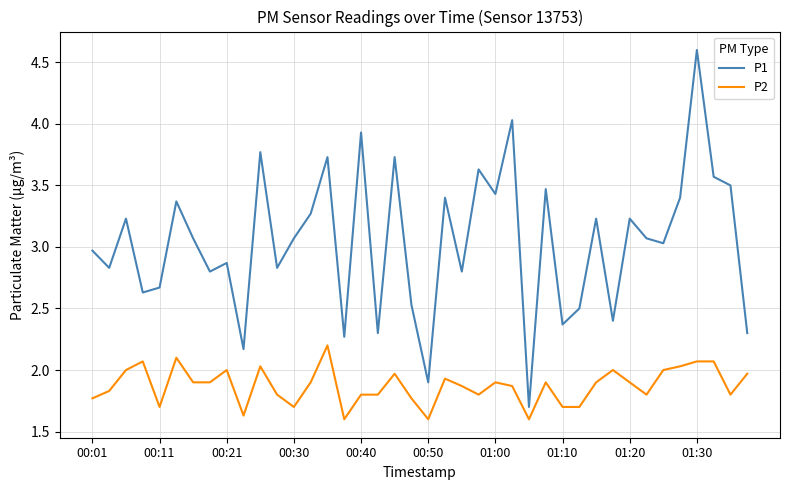

Which series has the widest spread of values?

P1